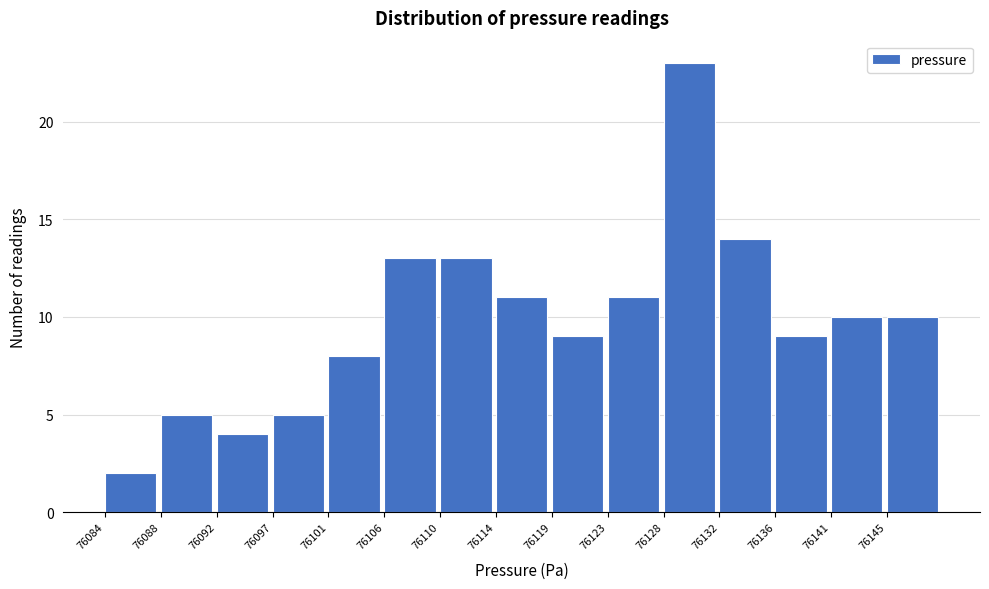

Reading left to right, transcribe all the data shown in this chart.

2	5	4	5	8	13	13	11	9	11	23	14	9	10	10